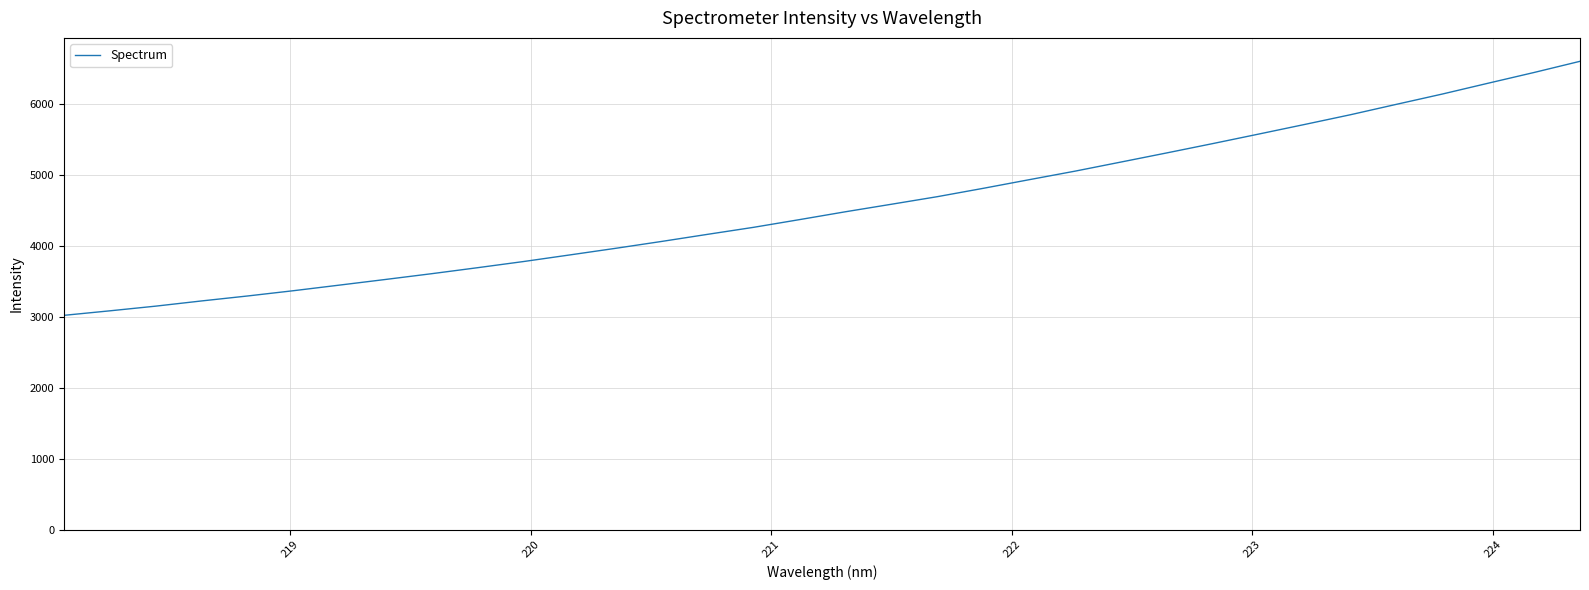

What is the difference between the maximum and minimum values?

3583.2